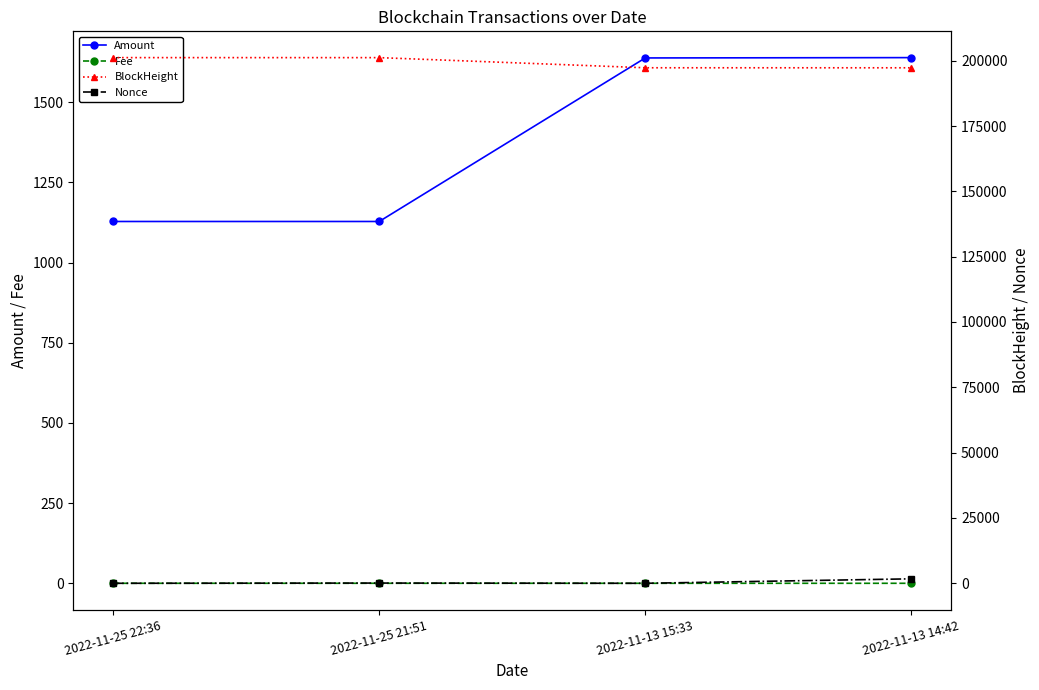

How many lines are shown in the chart?

4